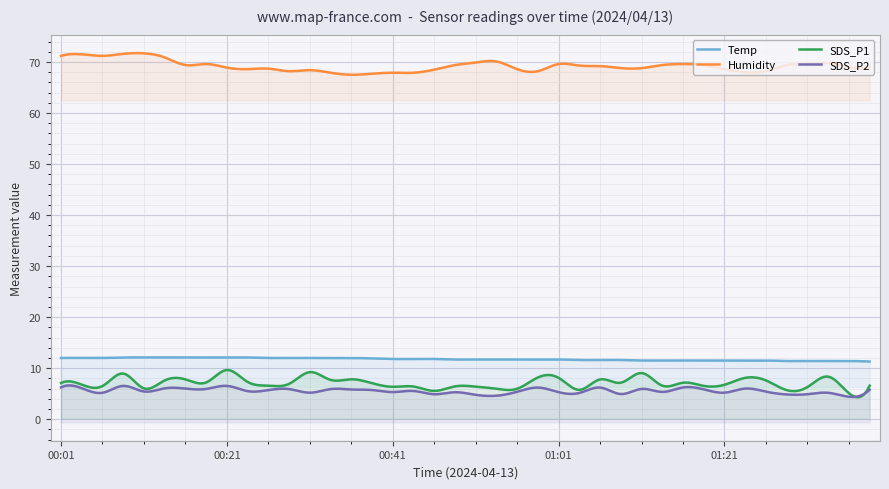

How many interior local valleys does the SDS_P1 series have?

13